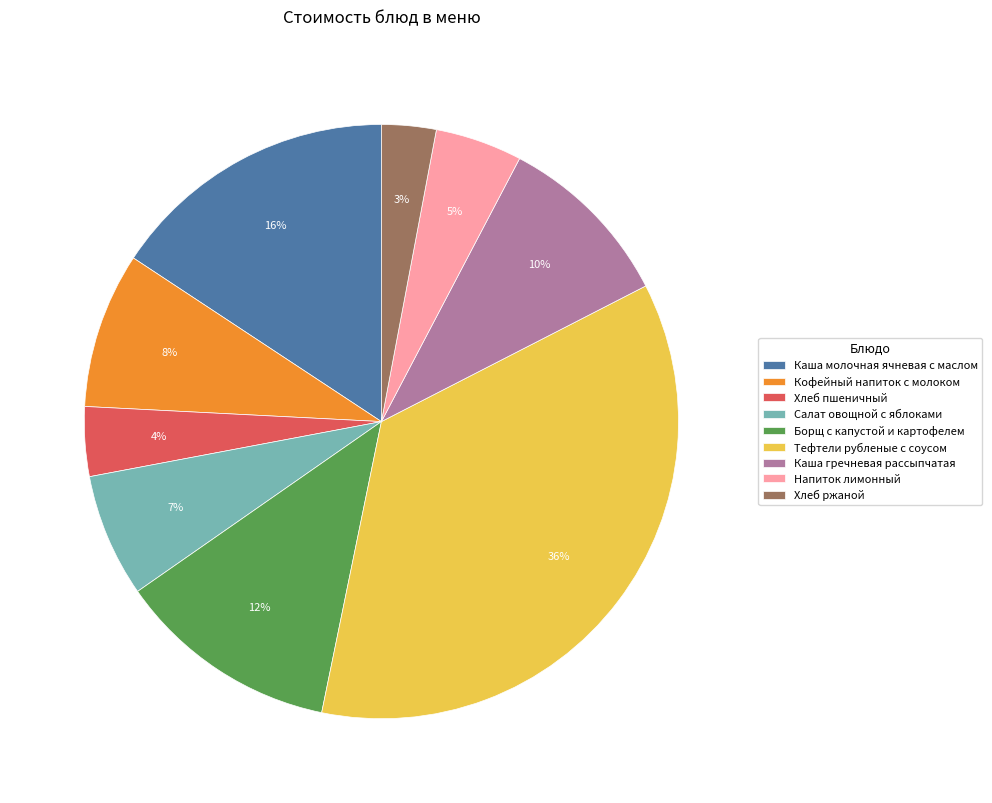

Which slice is the largest?

Тефтели рубленые с соусом